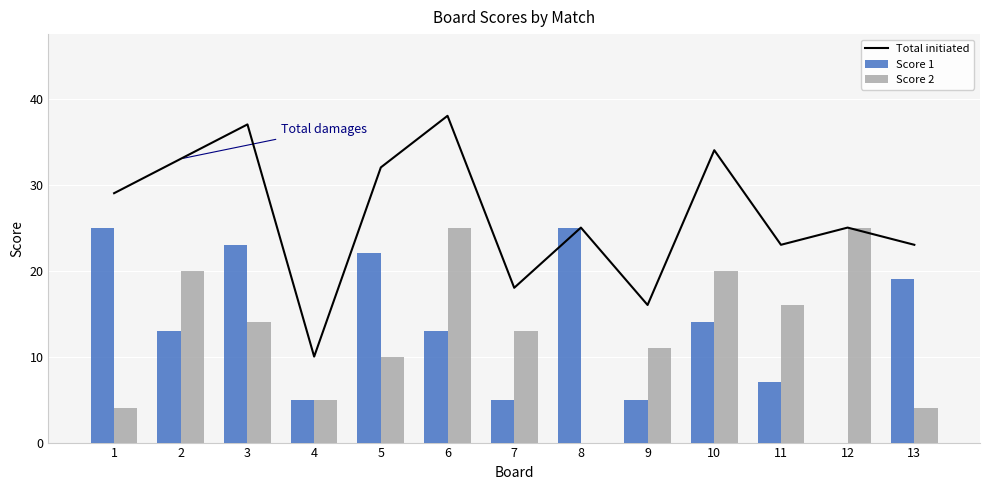

What is the difference between the second highest and second lowest values in the Score 1 series?

20